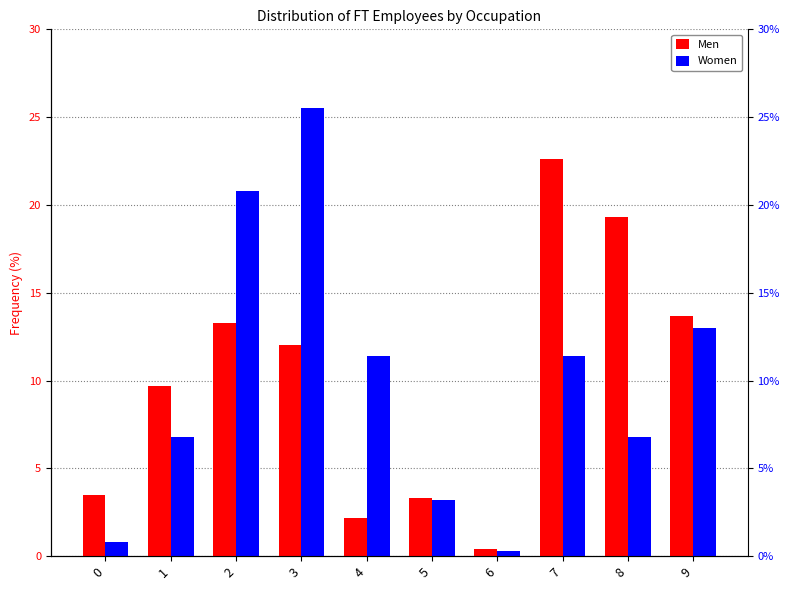

Which series changed the most between 0 and 2?

Women